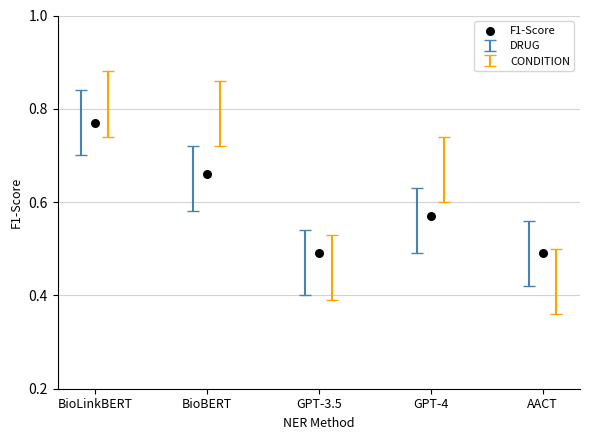

What is the range of Y values (max minus min)?

0.3